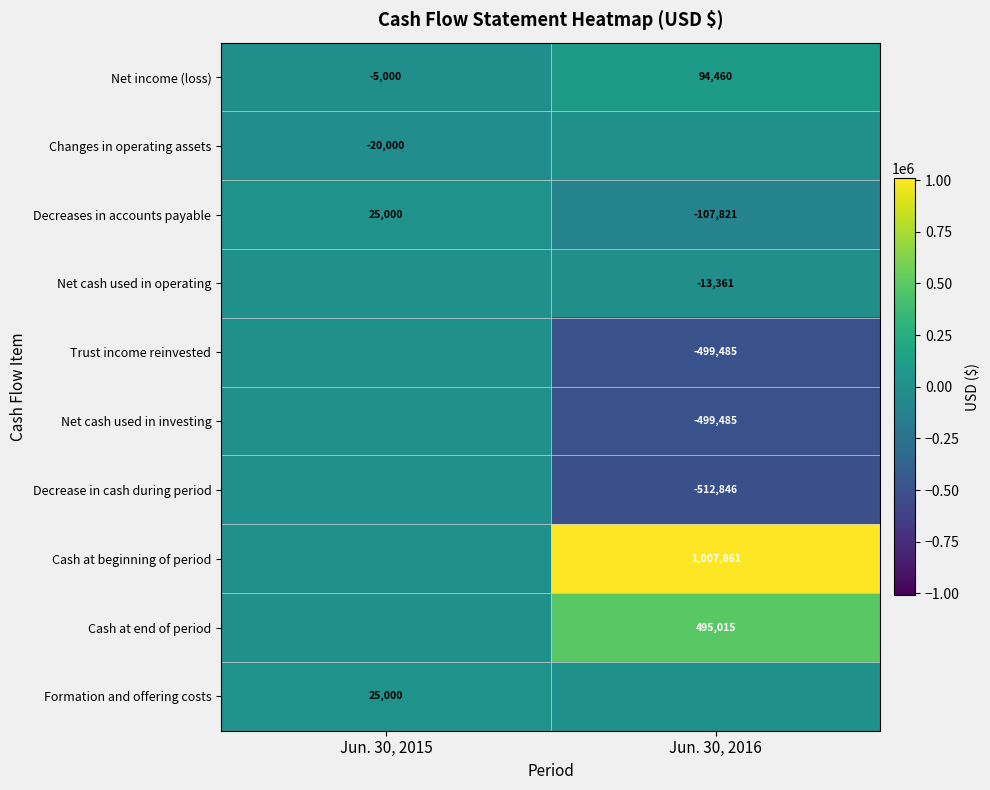

What is the maximum value for Decreases in accounts payable?

25000